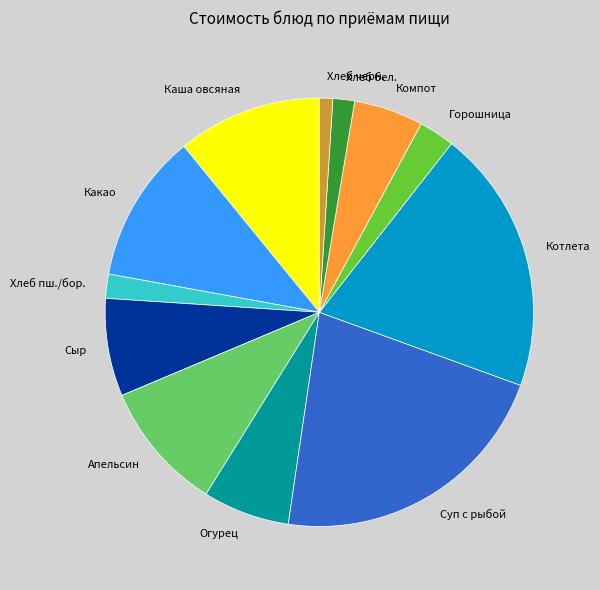

Which category has the smallest portion of the pie?

Хлеб черн.